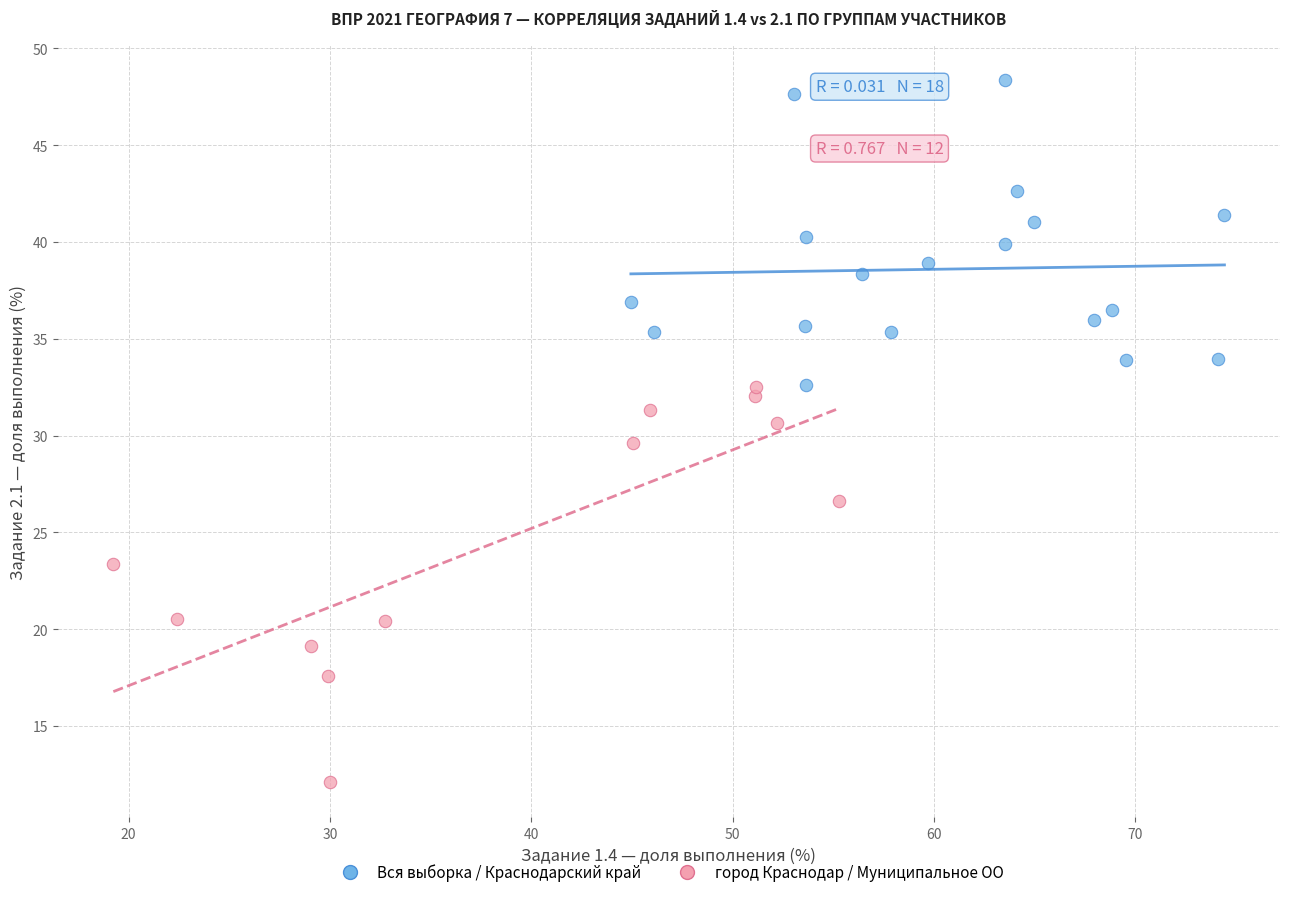

Which series reaches the maximum Y coordinate?

Вся выборка / Краснодарский край